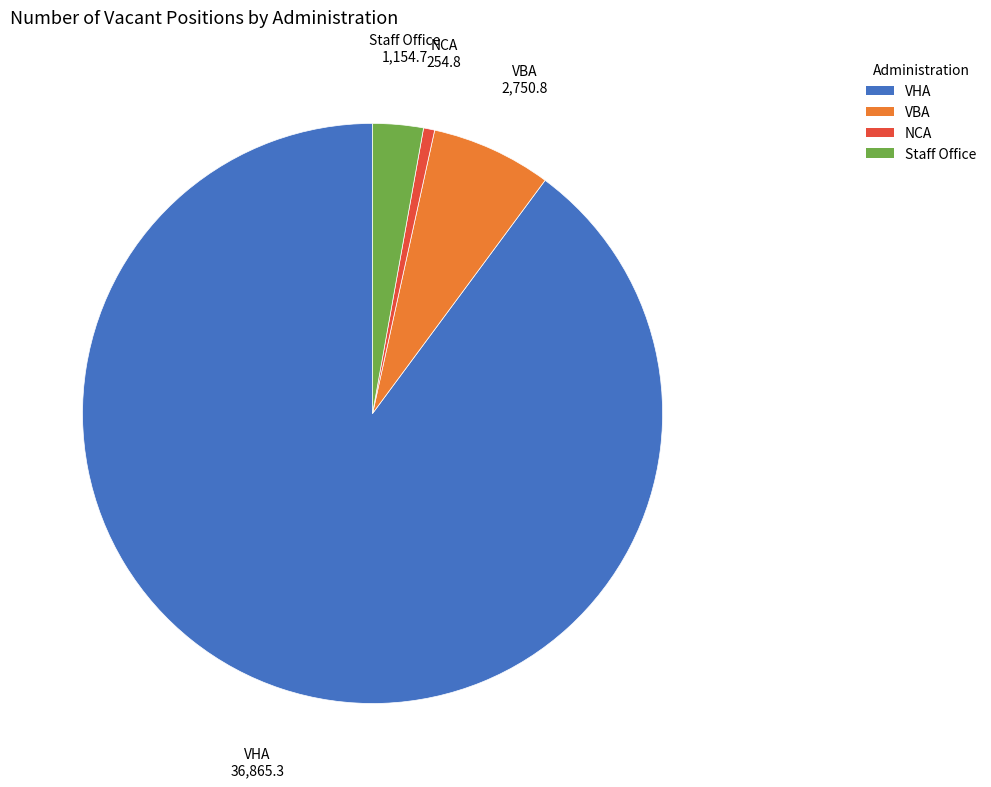

Rank the categories by value from lowest to highest.

NCA, Staff Office, VBA, VHA